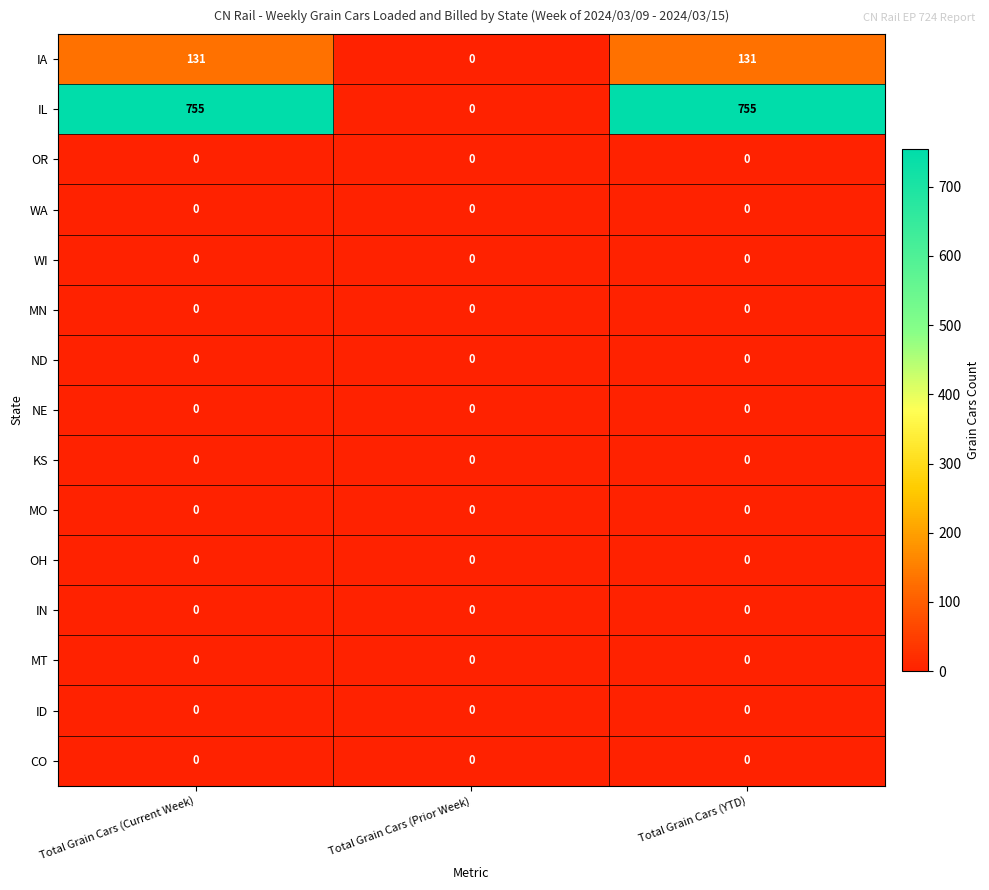

Which category has the lowest value in the IL series?

Total Grain Cars (Prior Week)